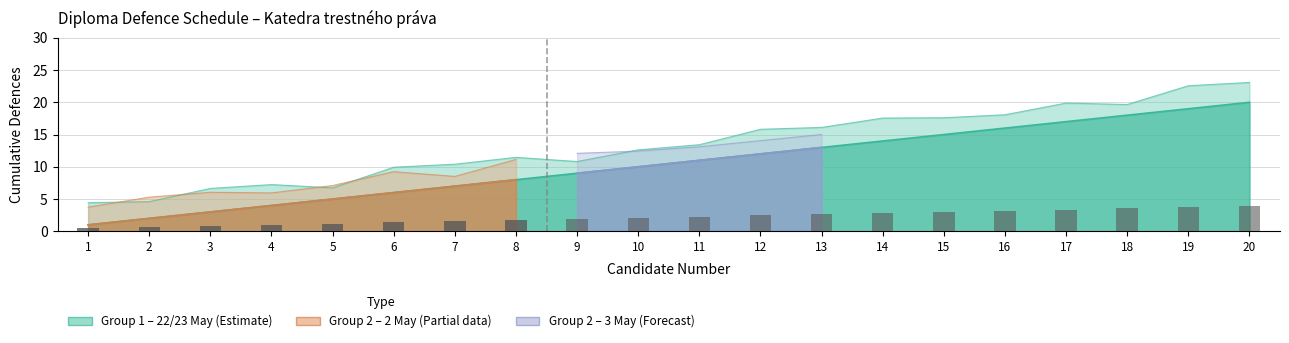

What is the difference between the second highest and second lowest values?

3.1